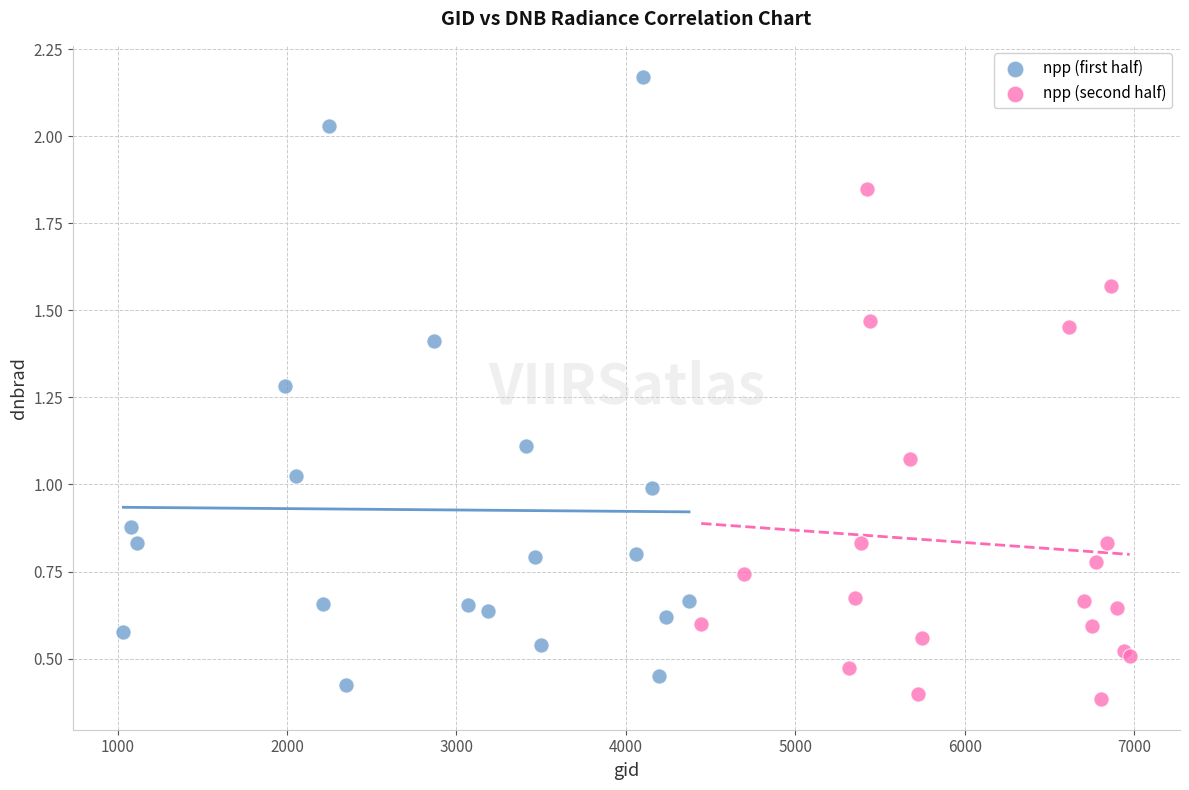

Which series has the largest Y range (max minus min)?

npp (first half)